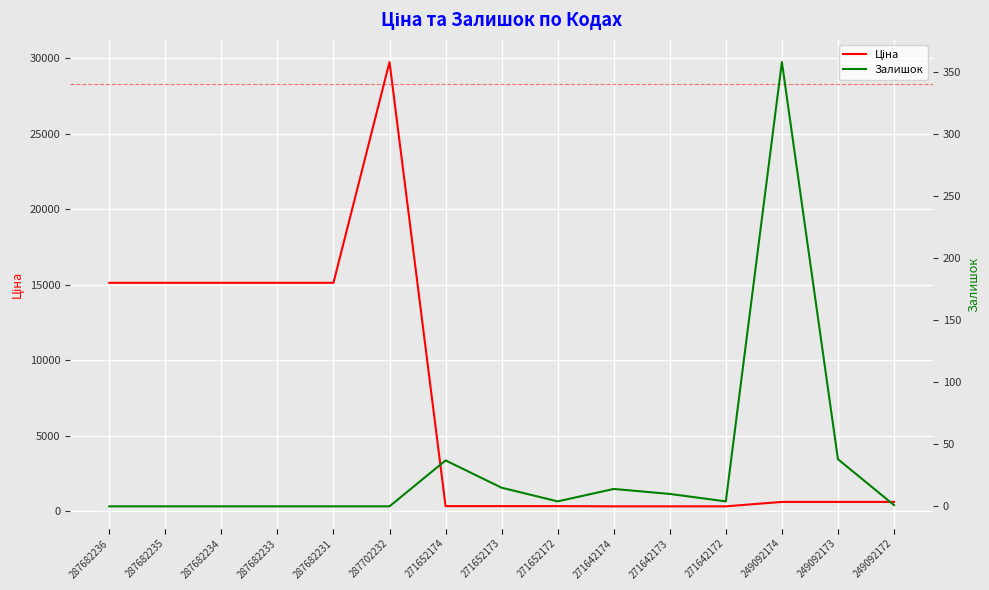

How many lines are shown in the chart?

2